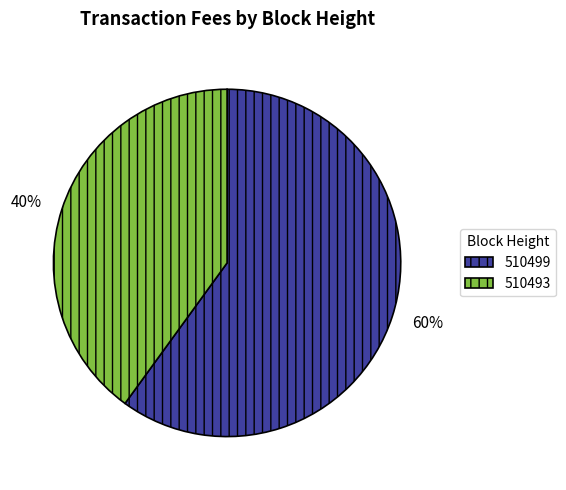

Is there any slice that represents more than half of the pie?

Yes